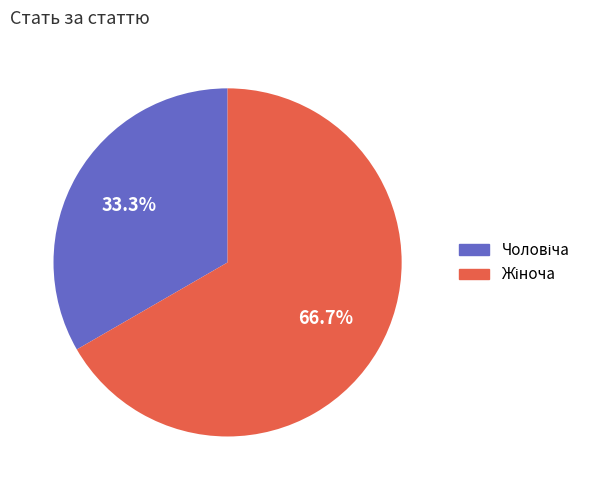

Is there a majority slice in this chart?

Yes